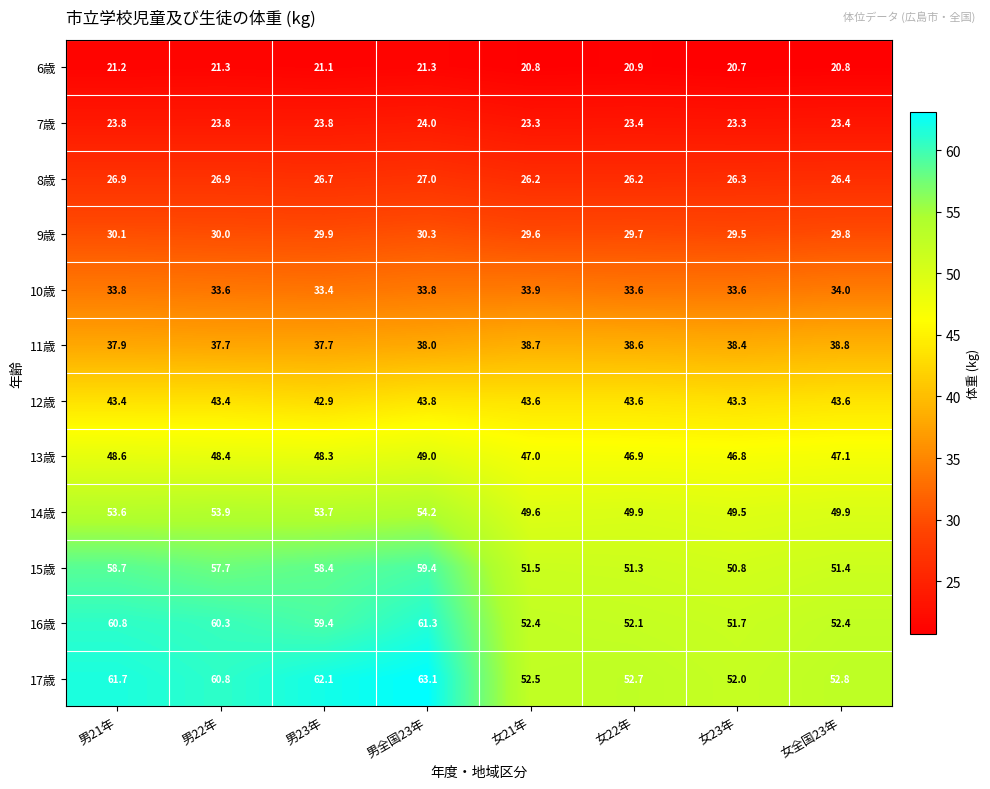

Is the value of 12歳 at 男21年 greater than the value of 17歳 at 女21年?

No